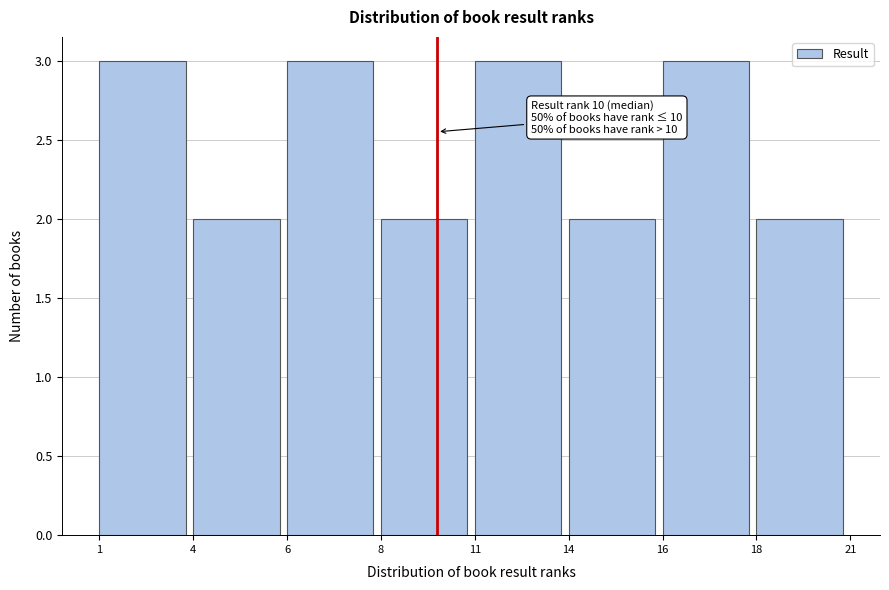

Reading left to right, list all the values displayed in this chart.

1=3	4=2	6=3	8=2	11=3	14=2	16=3	18=2